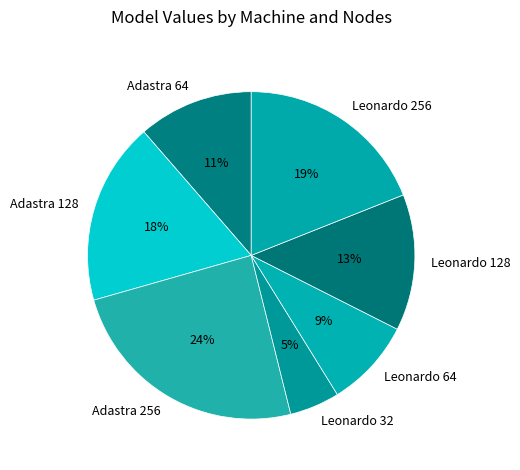

Do Leonardo 32 and Adastra 256 together represent more than half of the pie?

No